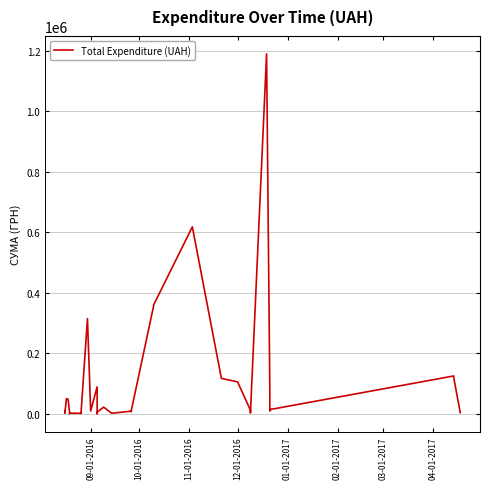

Count the number of data series in this chart.

1